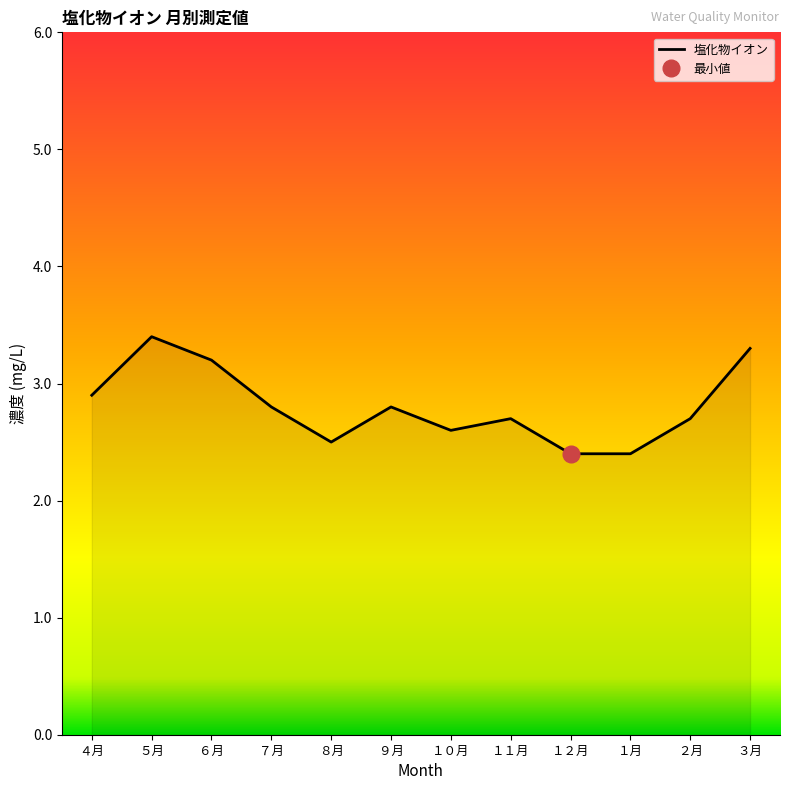

Is it true that 塩化物イオン equals 0.8 at ４月?

False